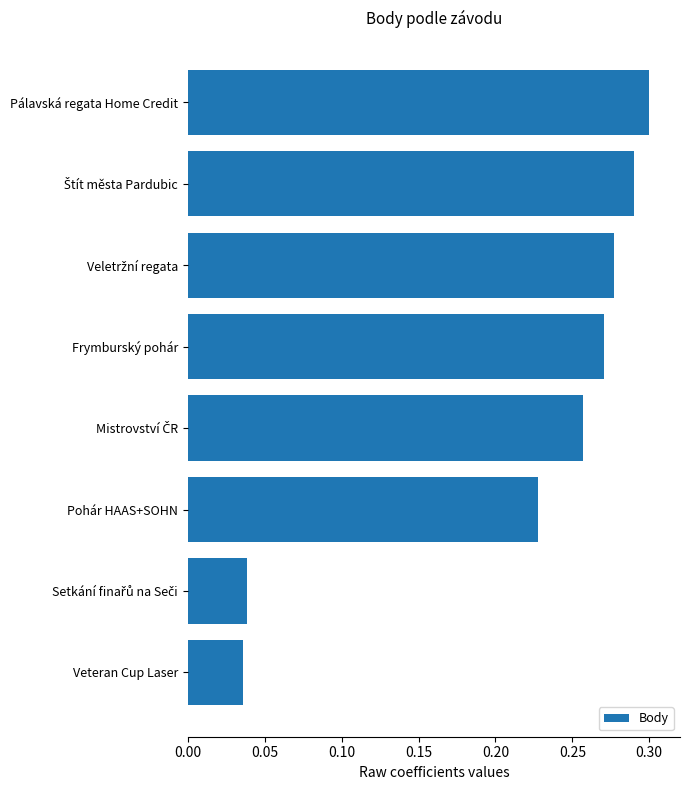

The value at Frymburský pohár is 0.3. True or false?

True